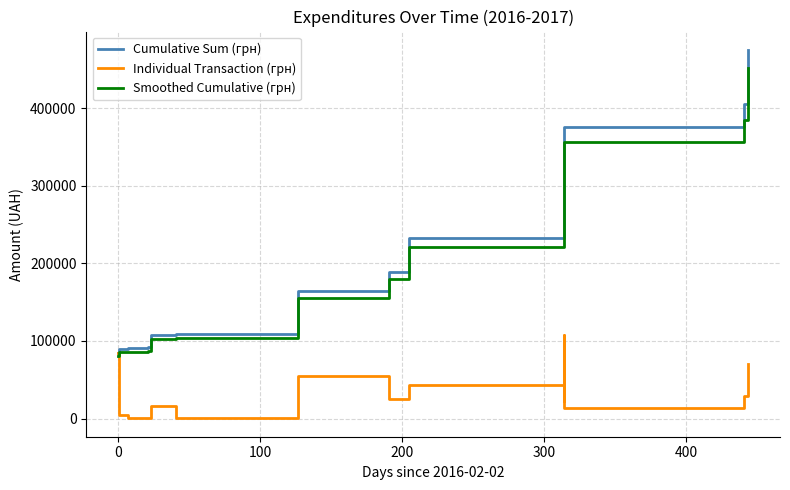

List the series in order of their peak value, lowest first.

Individual Transaction (грн), Smoothed Cumulative (грн), Cumulative Sum (грн)